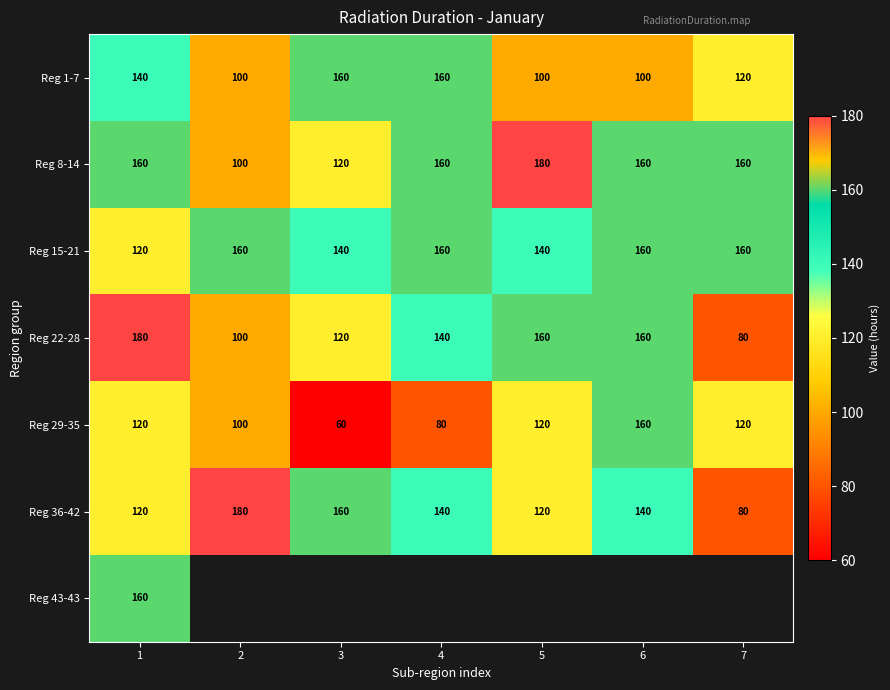

What is the average value of the Reg 8-14 series?

149